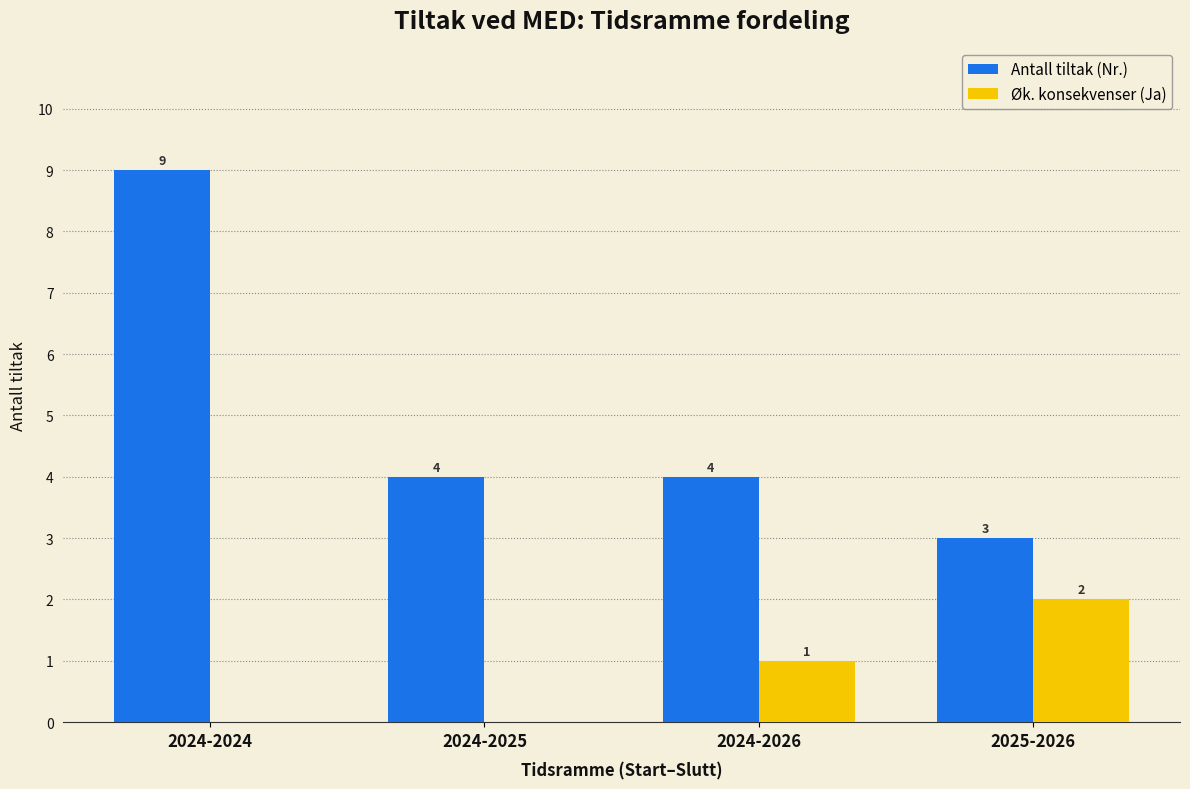

True or false: Øk. konsekvenser (Ja) has a value of 0 at 2024-2025.

True